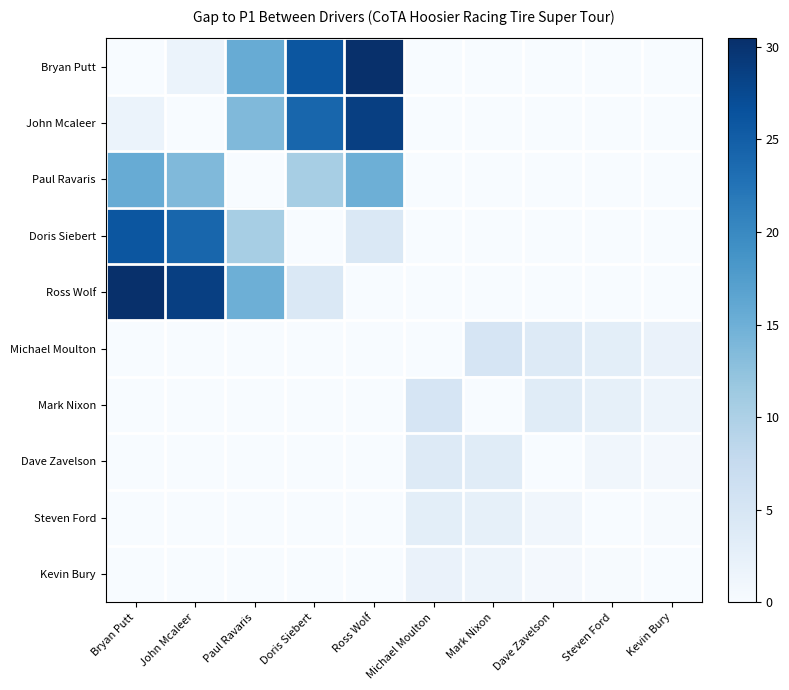

At how many categories does at least one series exceed 27?

3